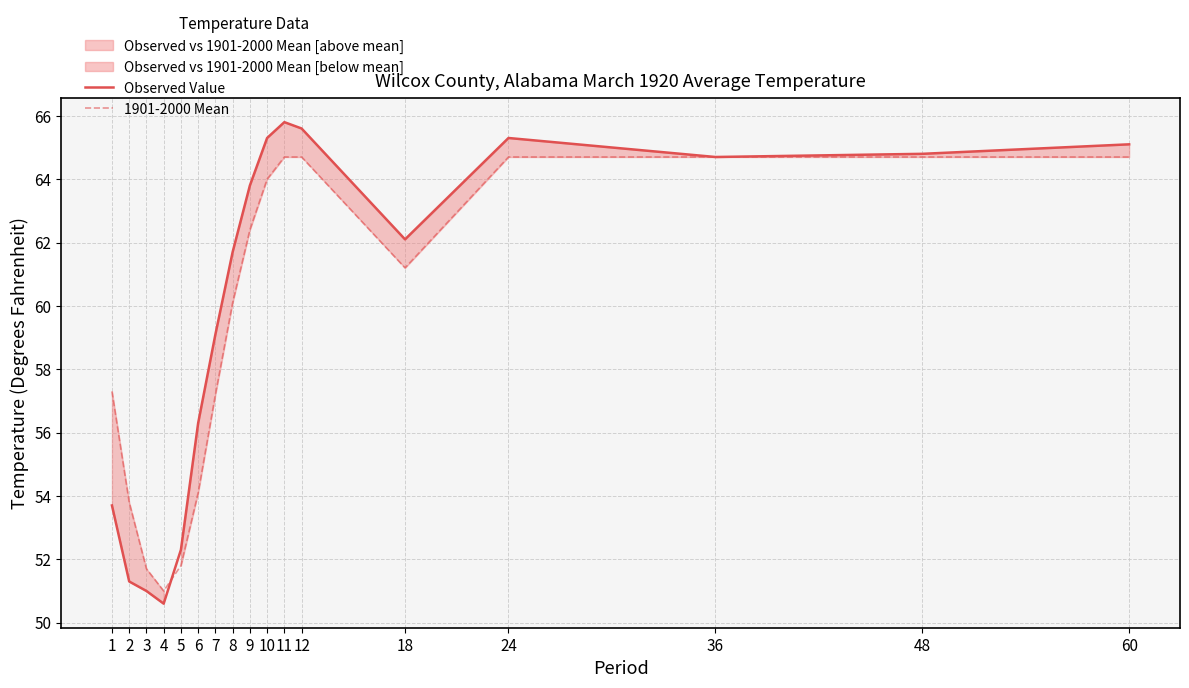

How many interior local valleys does the 1901-2000 Mean series have?

2